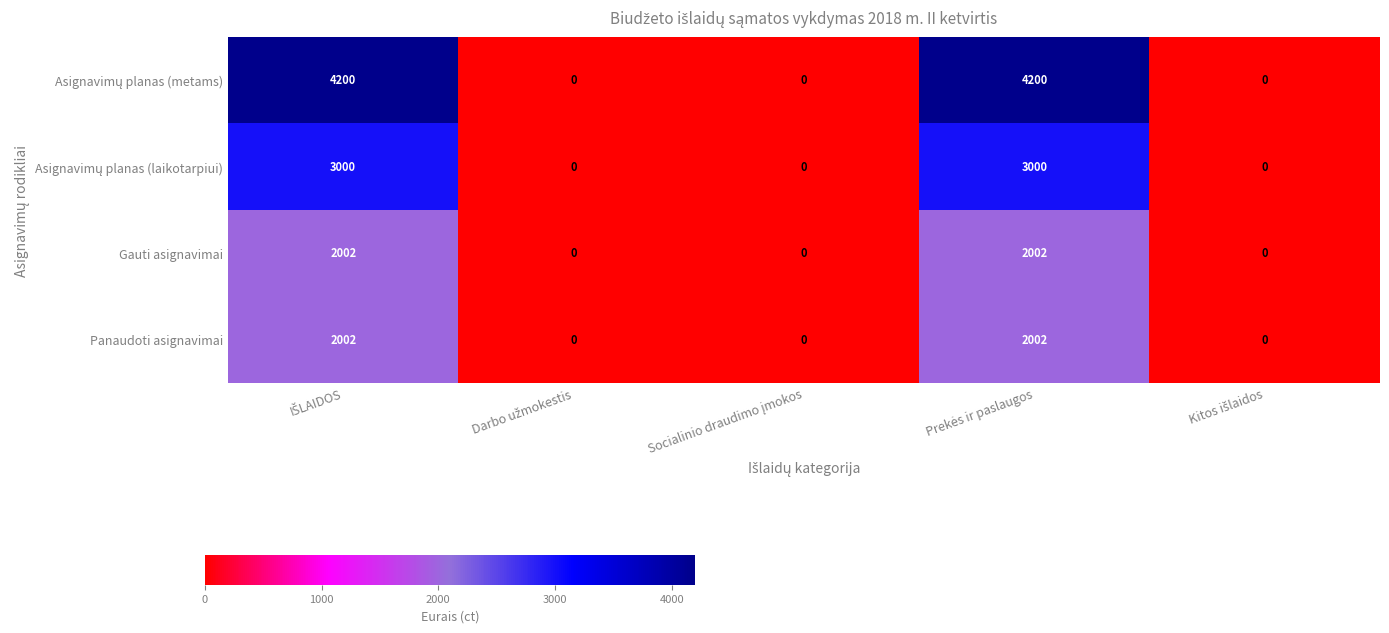

How many Gauti asignavimai values are between 0 and 2002?

5